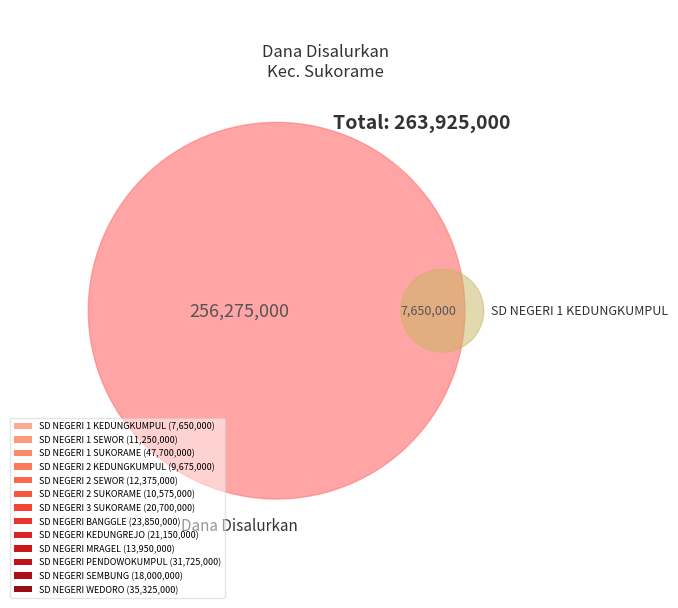

To the nearest percent, what is the difference between the SD NEGERI KEDUNGREJO and SD NEGERI 2 KEDUNGKUMPUL slice percentages?

4%